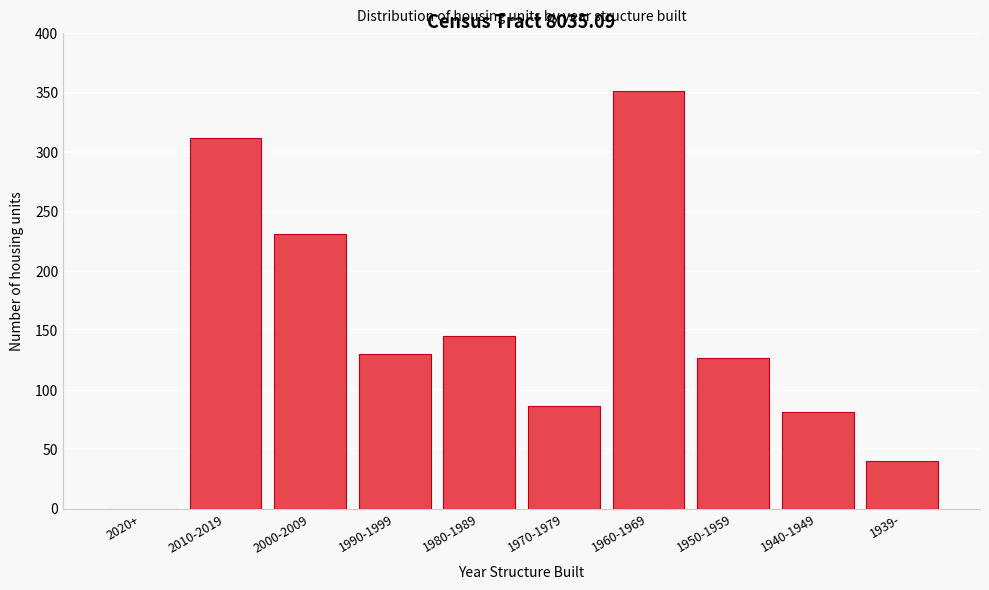

Reading left to right, what are all the values shown in this chart?

2020+=0	2010-2019=312	2000-2009=231	1990-1999=130	1980-1989=145	1970-1979=86	1960-1969=351	1950-1959=127	1940-1949=81	1939-=40